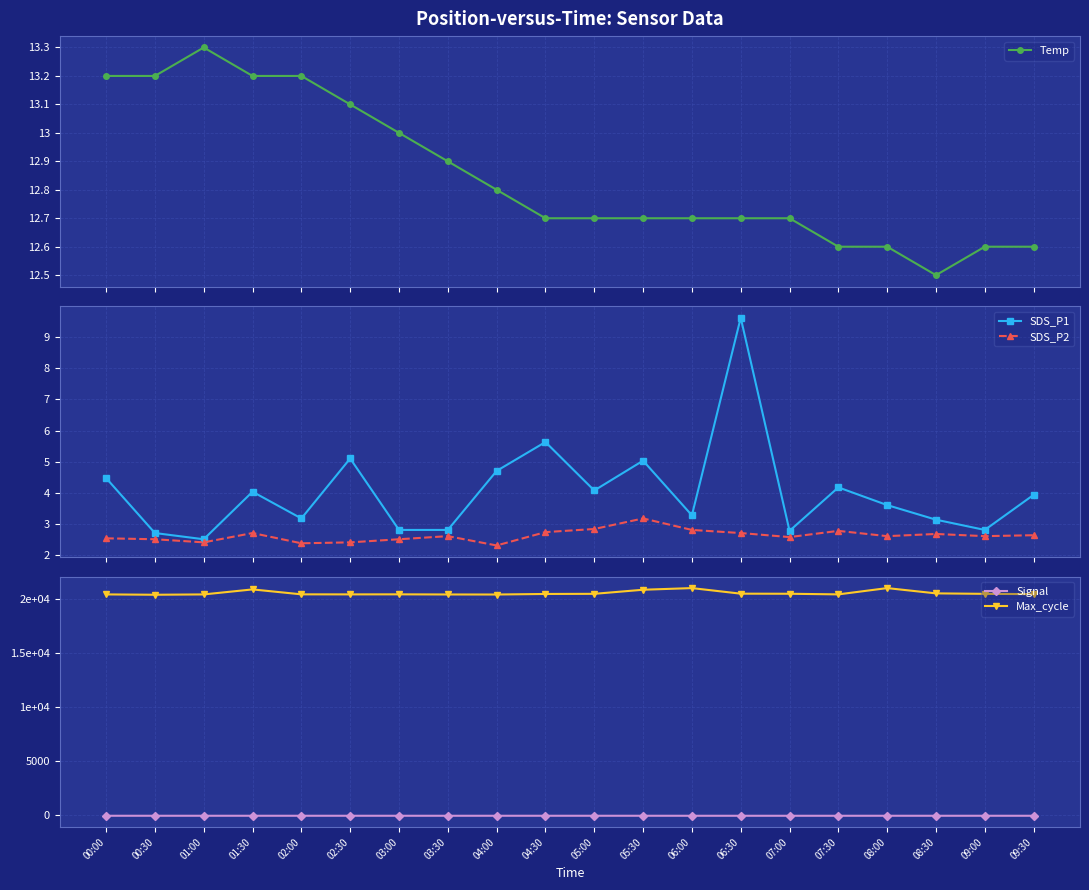

Rank the series by their maximum value, from highest to lowest.

Max_cycle, Temp, SDS_P1, SDS_P2, Signal